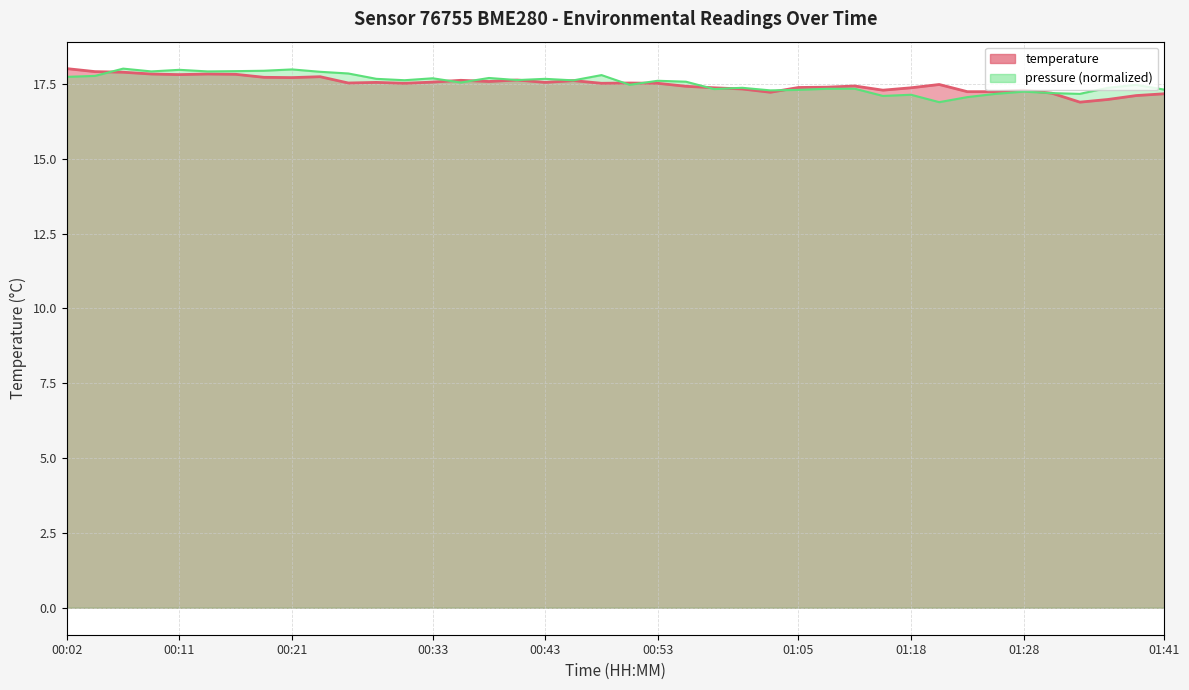

What value does the data have at 01:00?

17.3